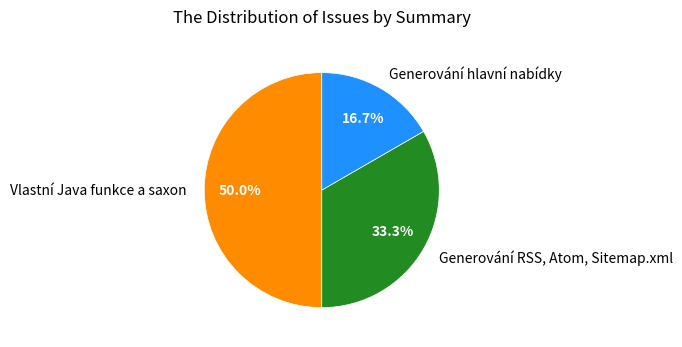

To the nearest percent, what is the combined percentage of Generování RSS, Atom, Sitemap.xml and Vlastní Java funkce a saxon?

83%